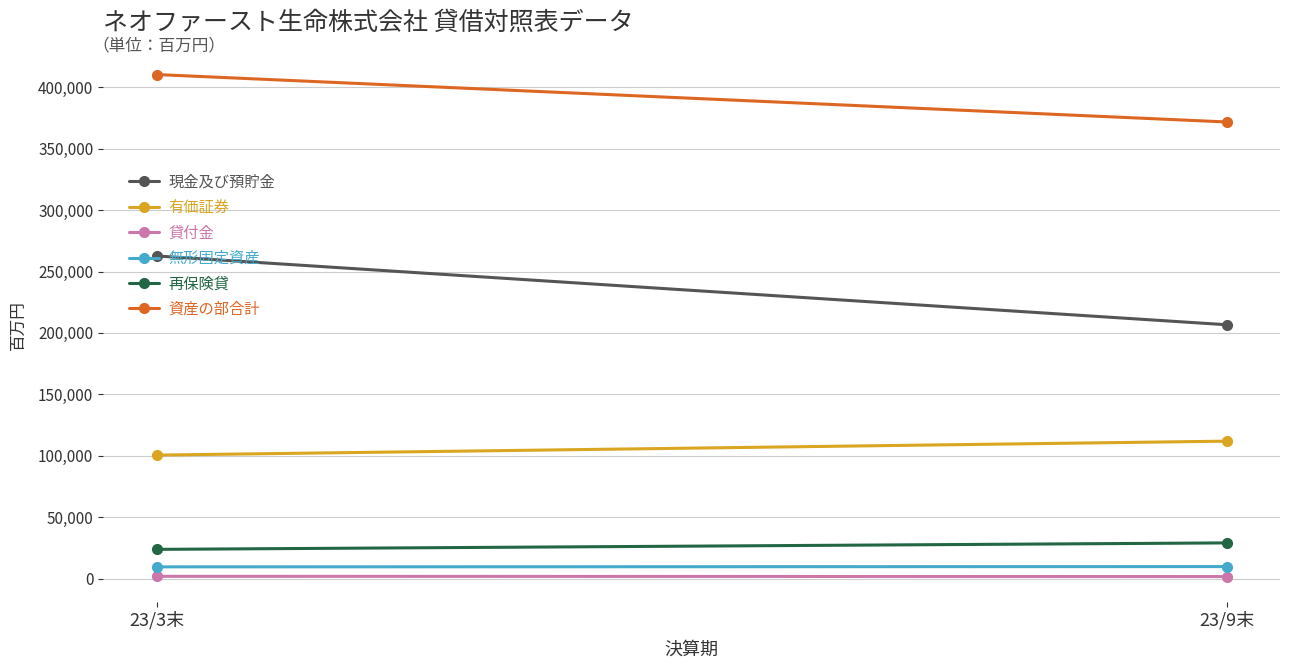

What is the highest value of the 現金及び預貯金 series?

262681